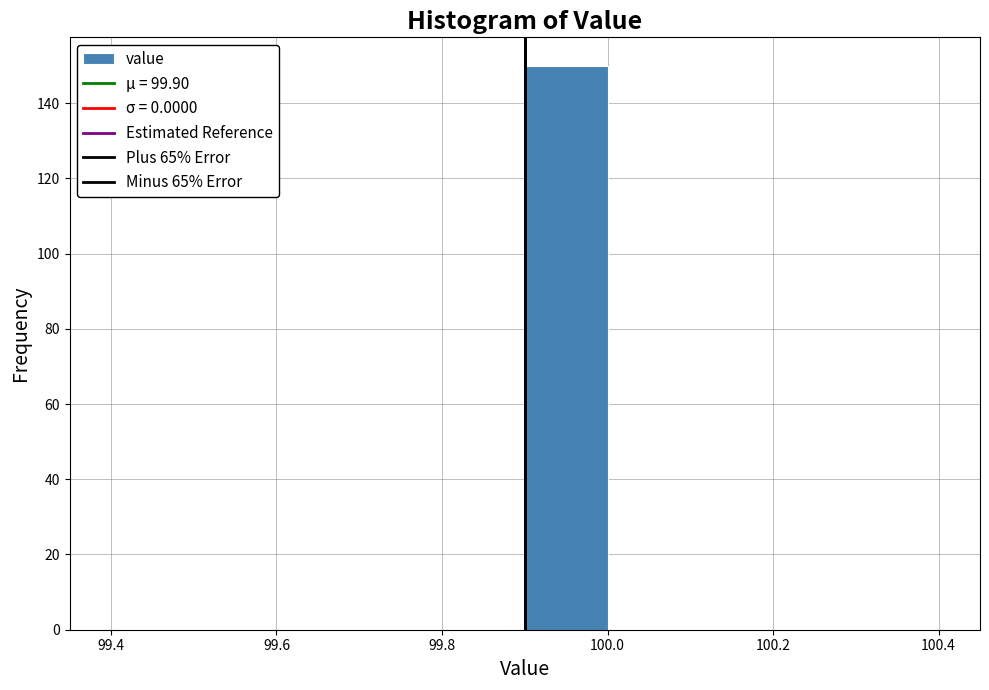

Reading left to right, list every bar in this chart as the range it spans on the x-axis followed by its height. The values are not printed on the chart, so give them approximately, as read against the axis.

99.4 to 99.5: 0
99.5 to 99.6: 0
99.6 to 99.7: 0
99.7 to 99.8: 0
99.8 to 99.9: 0
99.9 to 100.0: 150
100.0 to 100.1: 0
100.1 to 100.2: 0
100.2 to 100.3: 0
100.3 to 100.4: 0